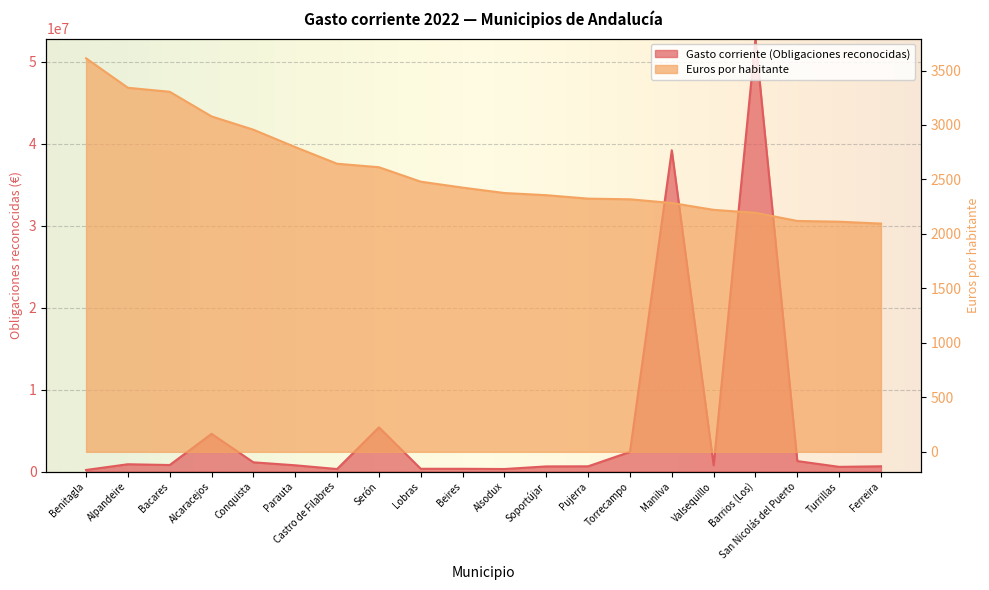

Which series has the largest total across all categories?

Gasto corriente (Obligaciones reconocidas)